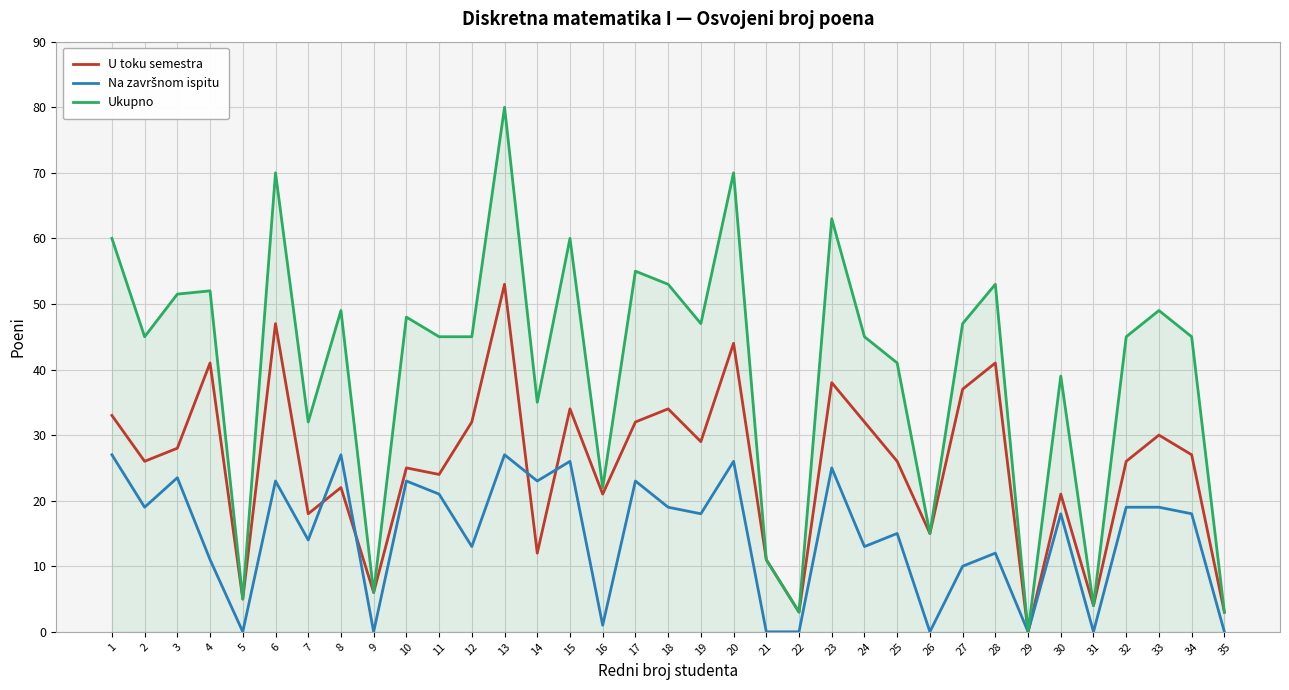

Where is the first local minimum for U toku semestra?

2